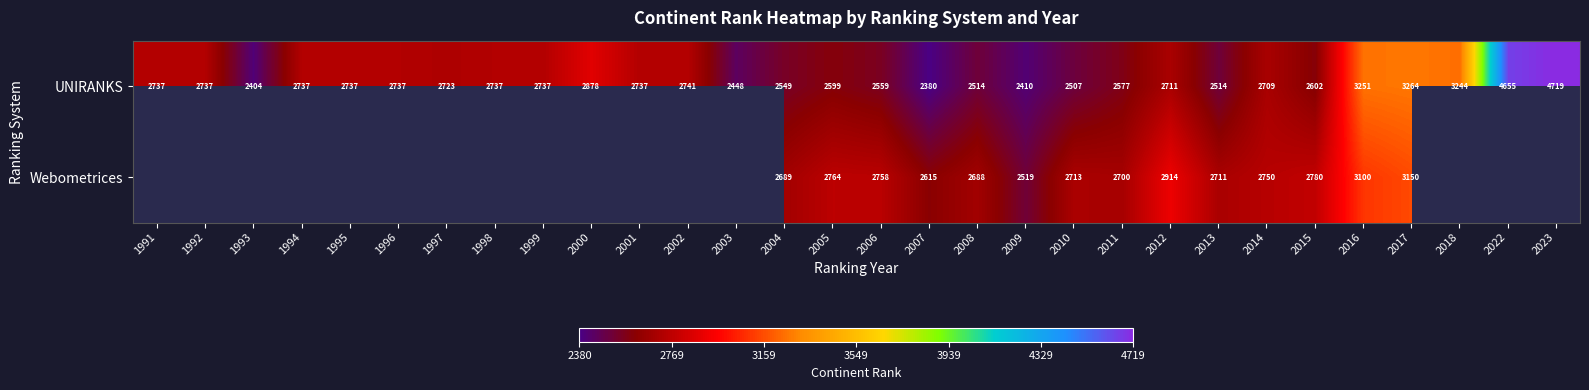

Which category has the lowest value across all series?

2007